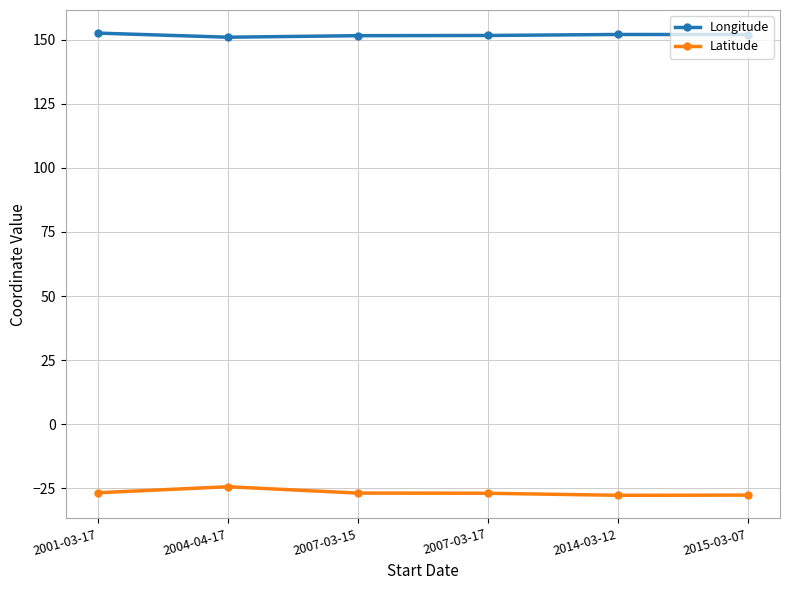

What is the value of the Latitude point at the 2nd from the left?

-24.4